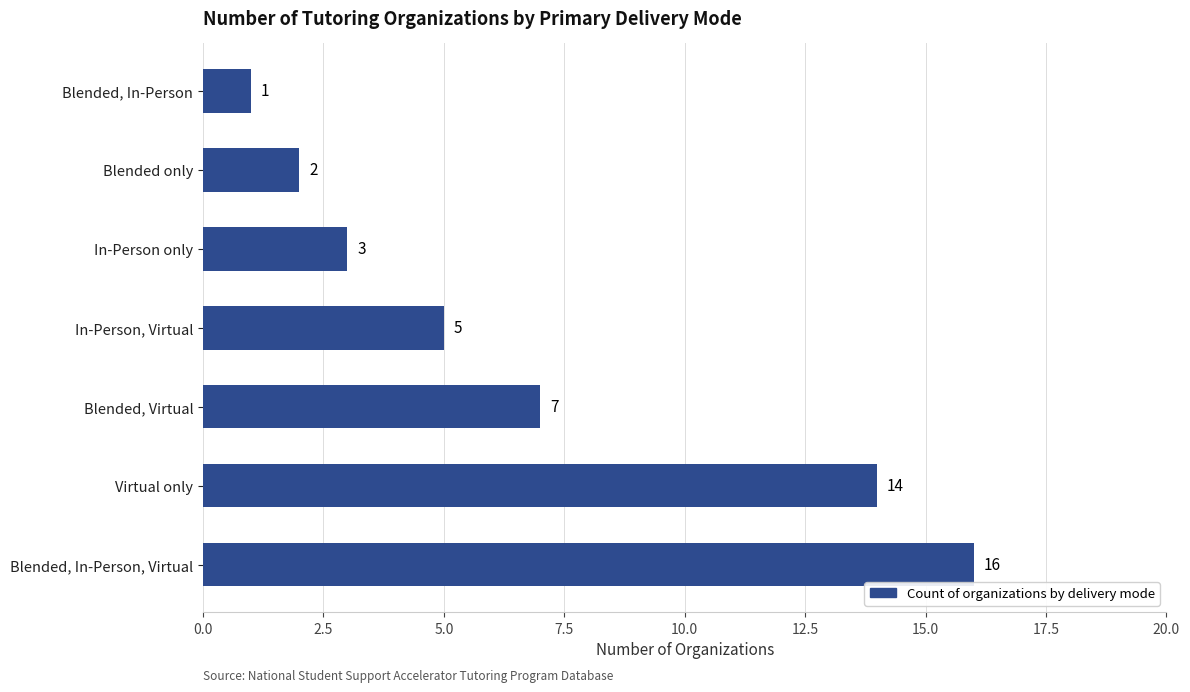

What is the average value?

7